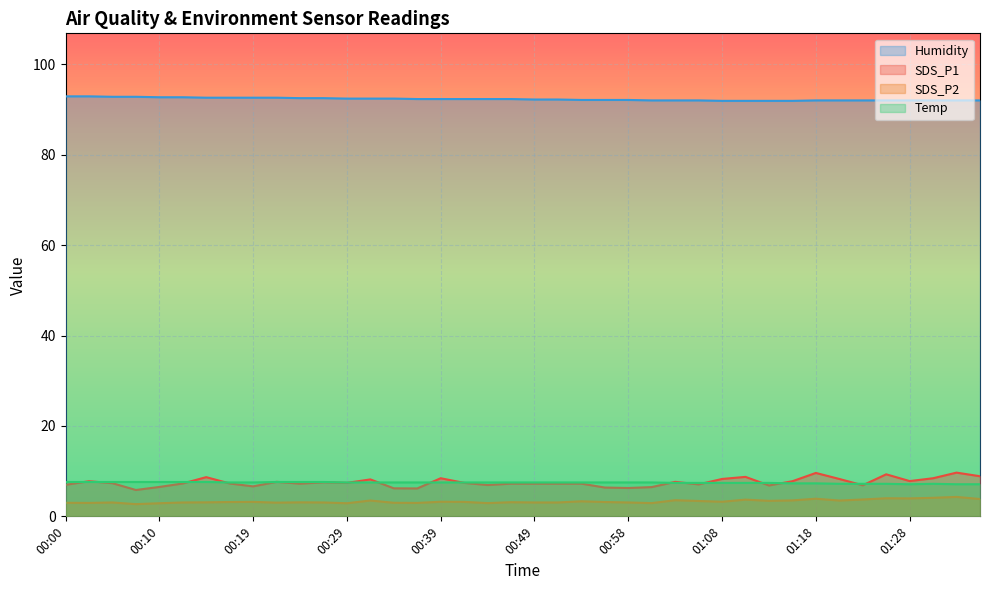

The value of Temp at 00:31 is 7.5. True or false?

True